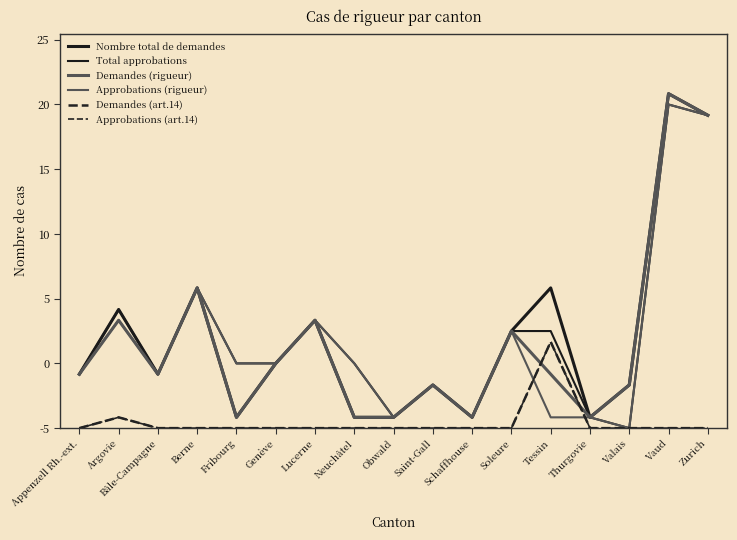

What is the difference between the highest and lowest values at Saint-Gall?

4